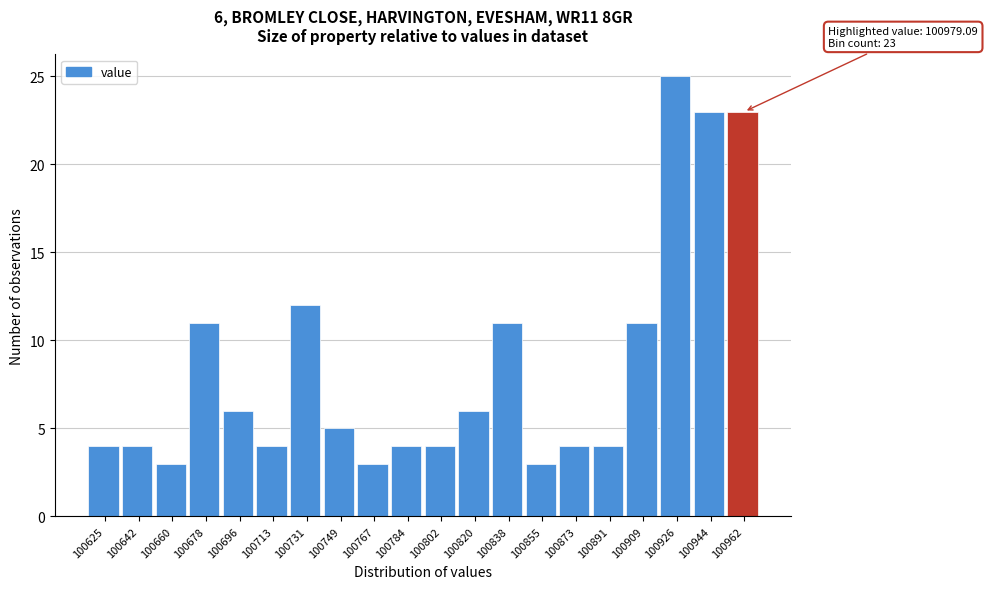

Reading left to right, list all the values displayed in this chart.

100625=4	100642=4	100660=3	100678=11	100696=6	100713=4	100731=12	100749=5	100767=3	100784=4	100802=4	100820=6	100838=11	100855=3	100873=4	100891=4	100909=11	100926=25	100944=23	100962=23